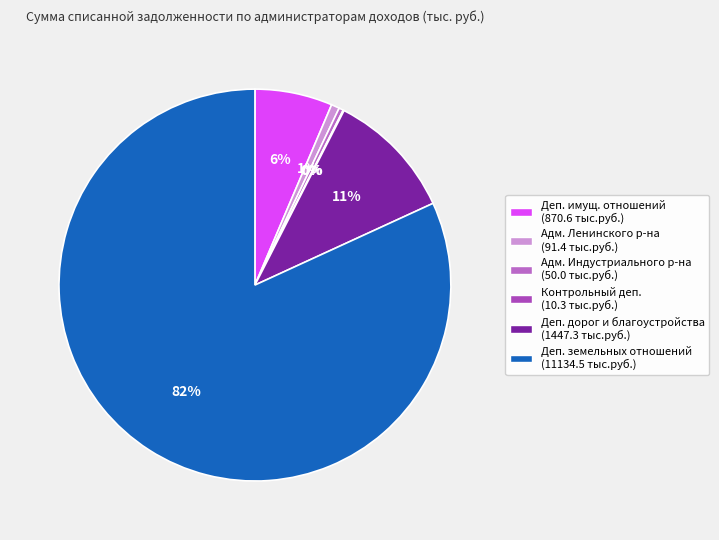

Rank the categories by value from lowest to highest.

Контрольный департамент, Администрация Индустриального района, Администрация Ленинского района, Департамент имущественных отношений, Департамент дорог и благоустройства, Департамент земельных отношений